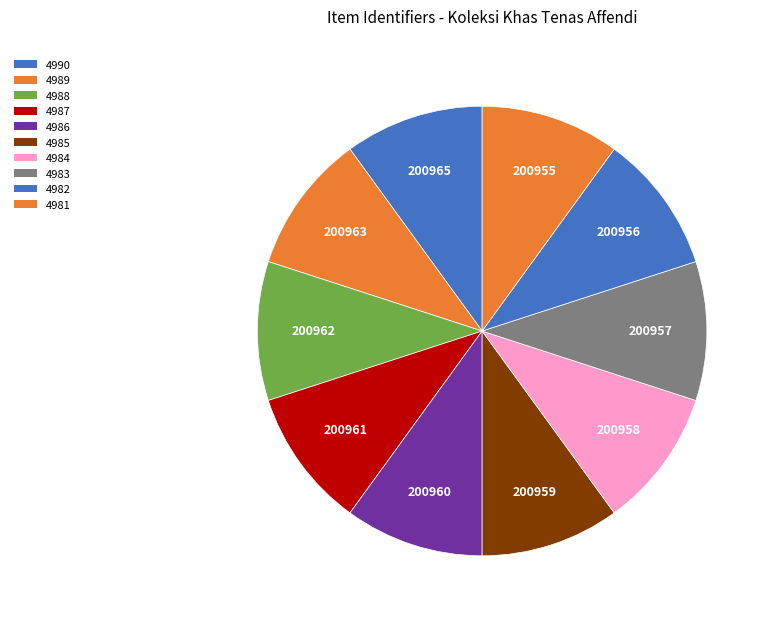

The 4988 slice represents 1% of the pie. True or false?

False